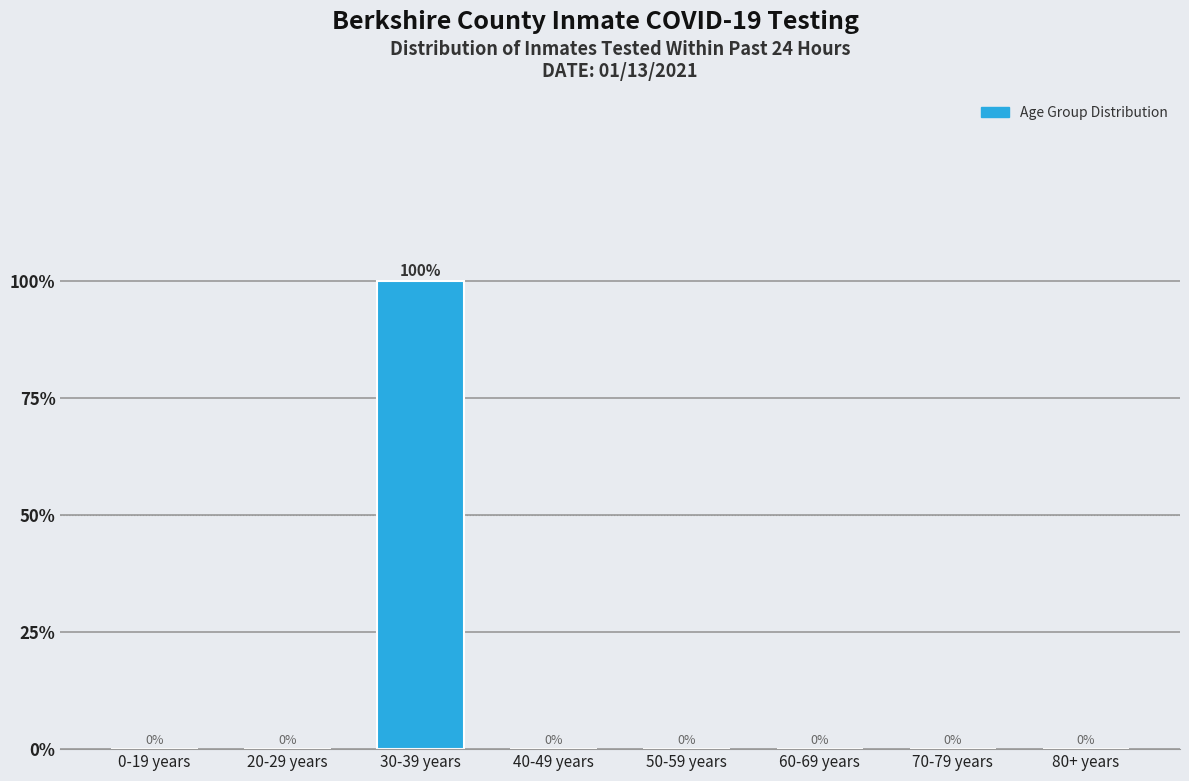

Reading right to left, list all the values displayed in this chart.

80+ years=0	70-79 years=0	60-69 years=0	50-59 years=0	40-49 years=0	30-39 years=100	20-29 years=0	0-19 years=0